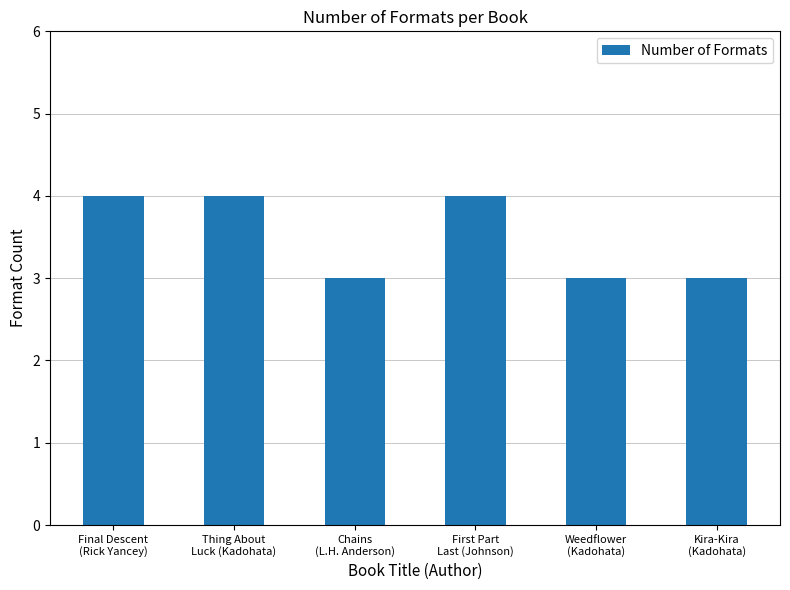

What is the difference between the maximum and minimum values?

1